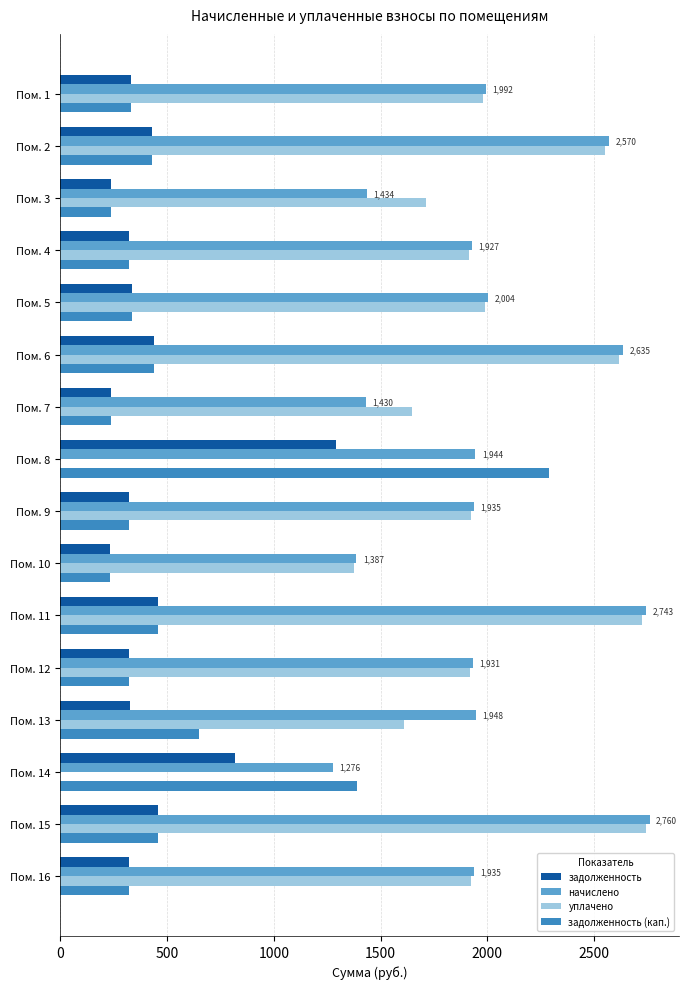

Which series has the largest total across all categories?

начислено